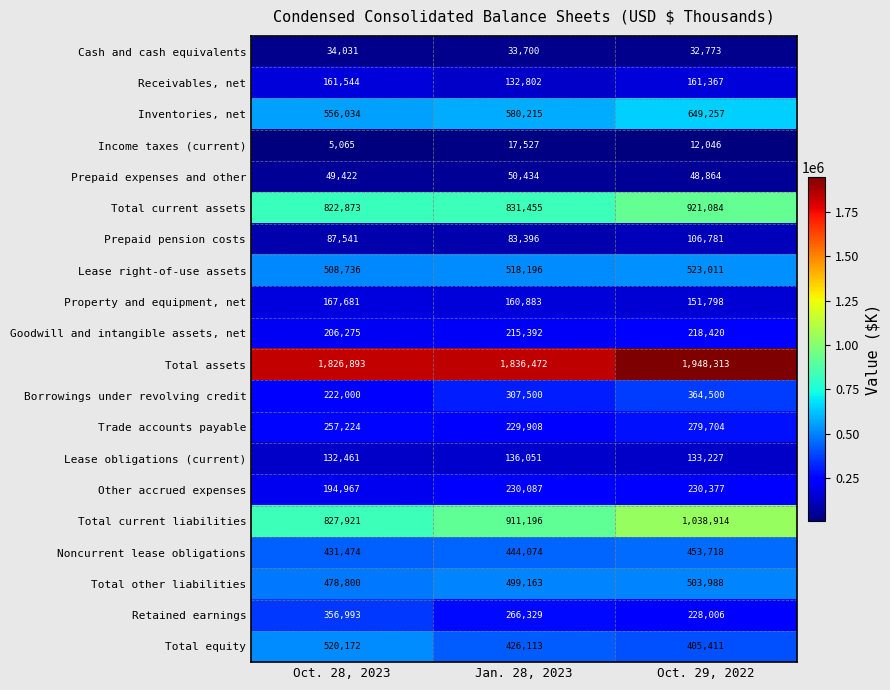

The Total equity series shows 701677 at Jan. 28, 2023. True or false?

False